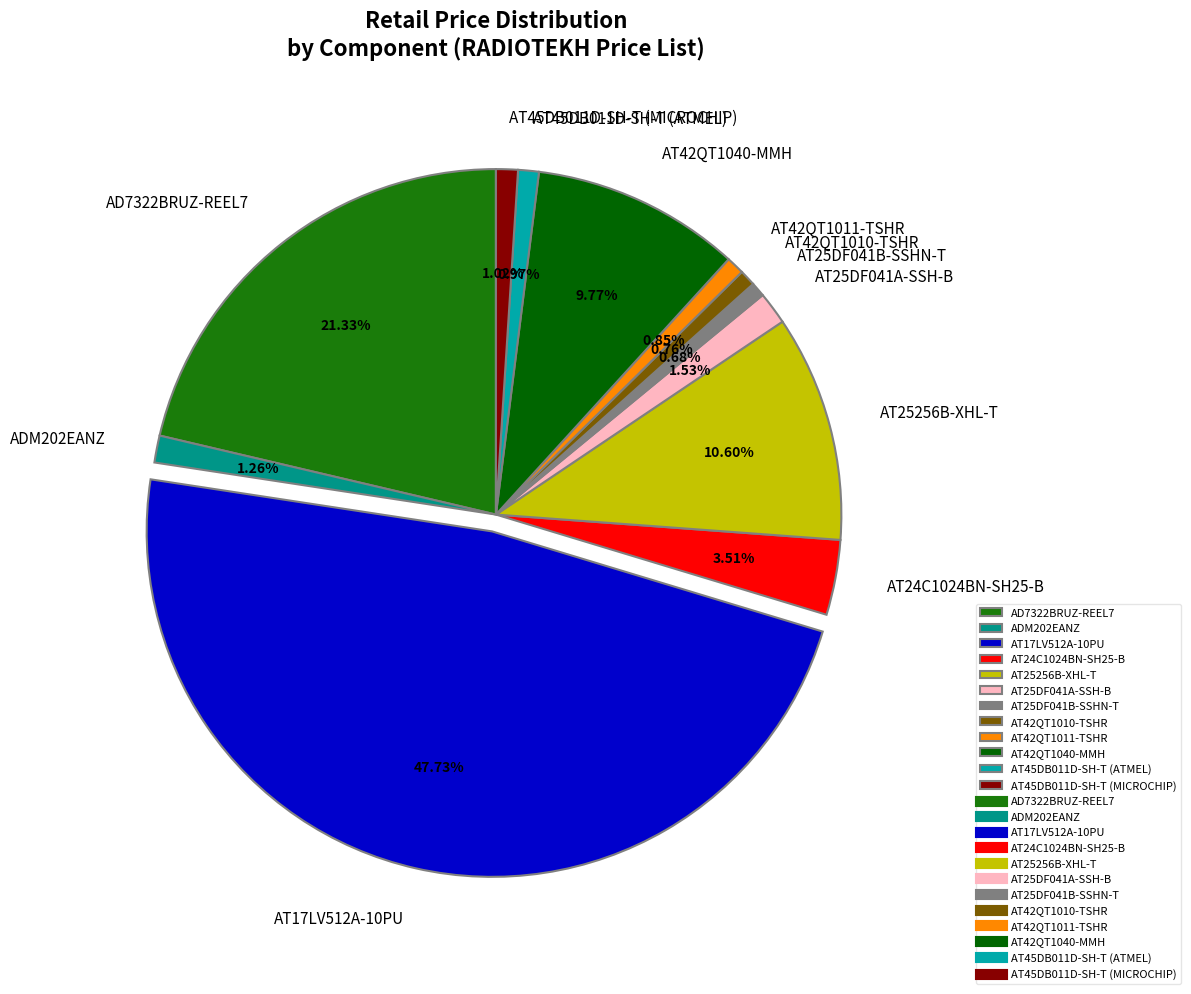

Does any single category account for the majority?

No